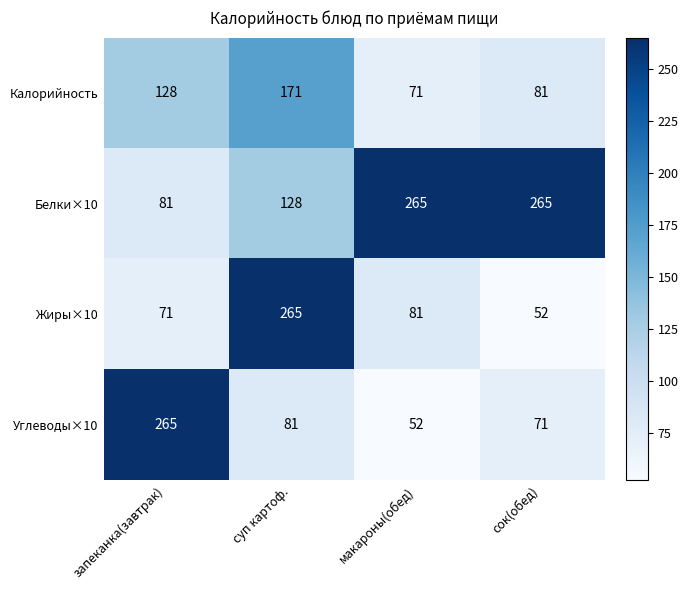

Is it true that Калорийность equals 171 at суп картоф.?

True